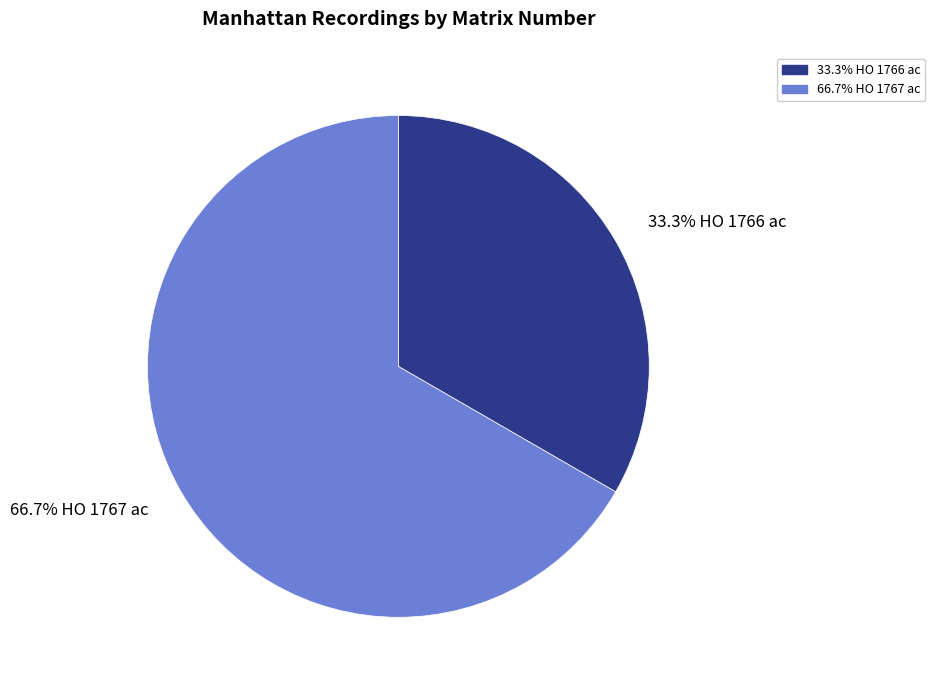

Is there a majority slice in this chart?

Yes